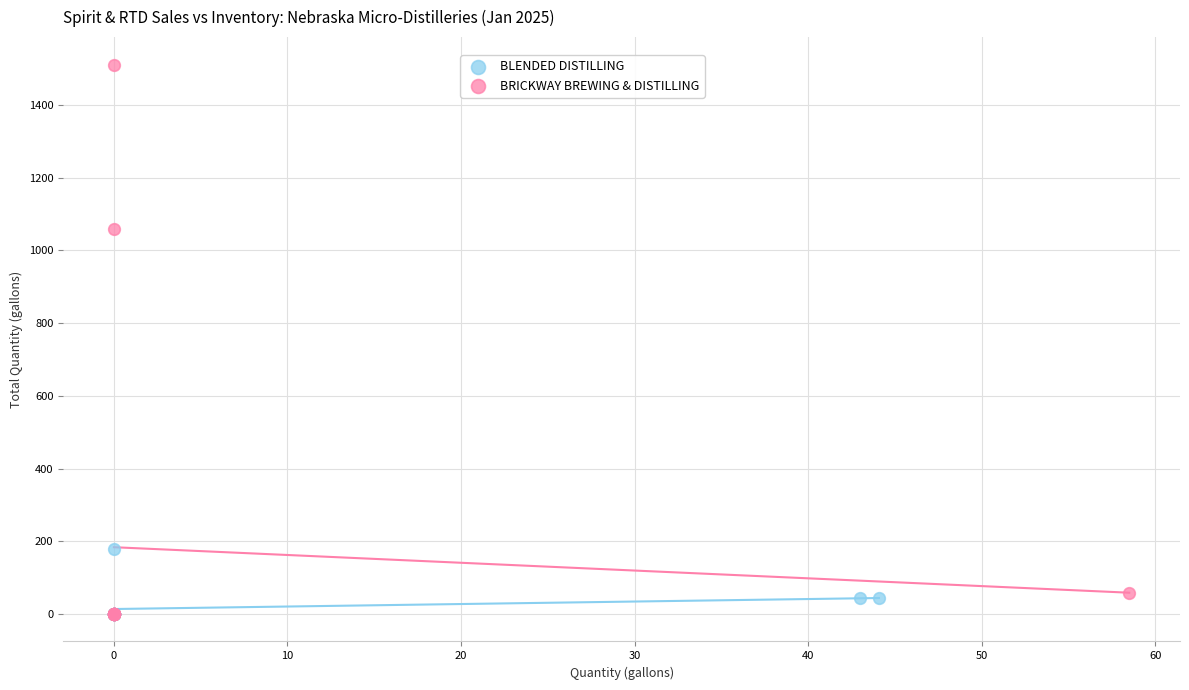

Which series has the largest Y range (max minus min)?

BRICKWAY BREWING & DISTILLING